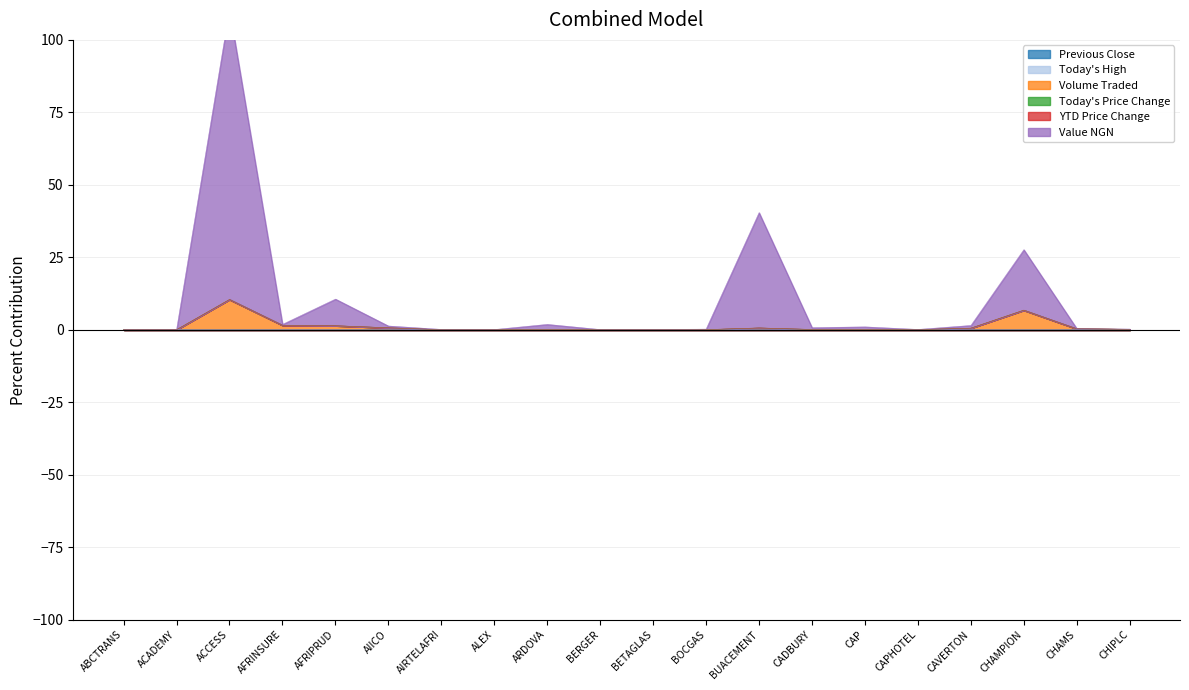

Between ARDOVA and BUACEMENT, which series saw the biggest shift?

Value NGN